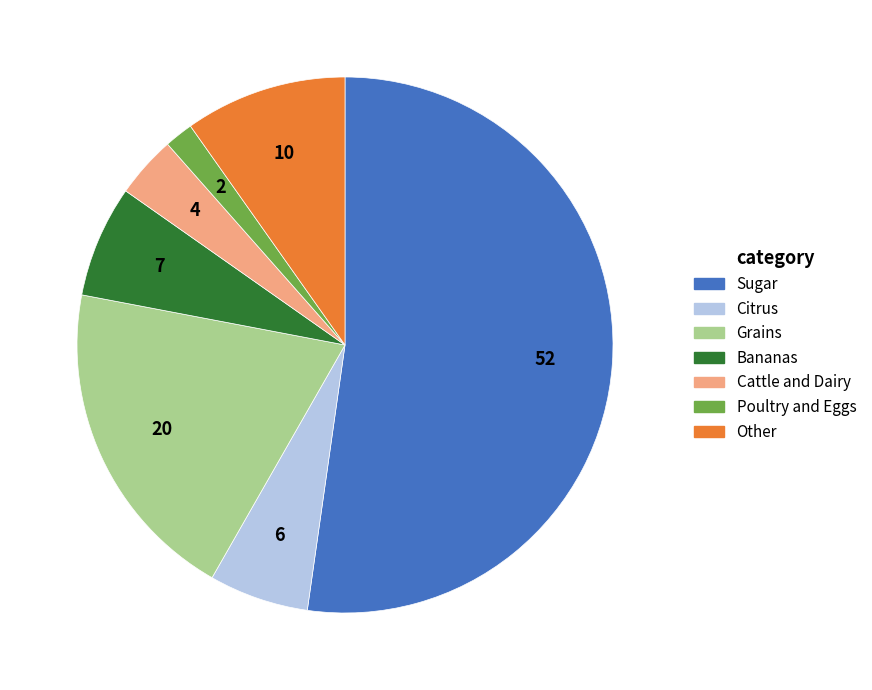

Which category accounts for the majority?

Sugar